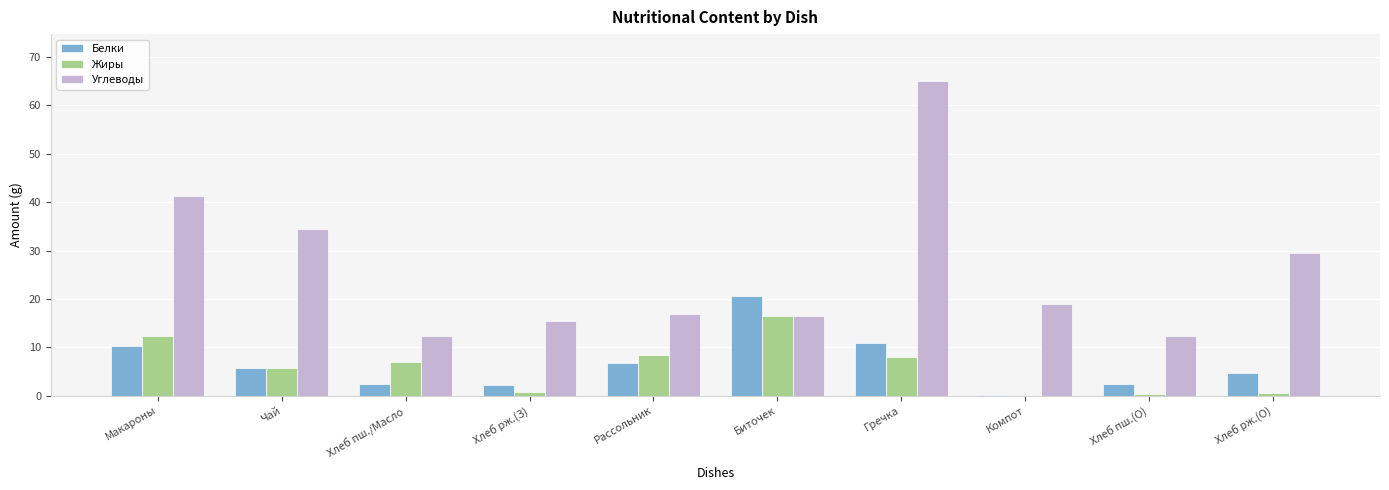

Which category has the highest value in the Углеводы series?

Гречка